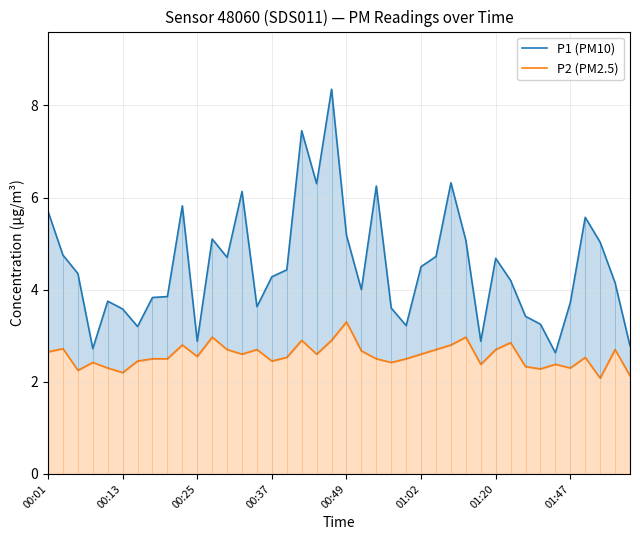

True or false: P1 (PM10) and P2 (PM2.5) cross at least once.

False